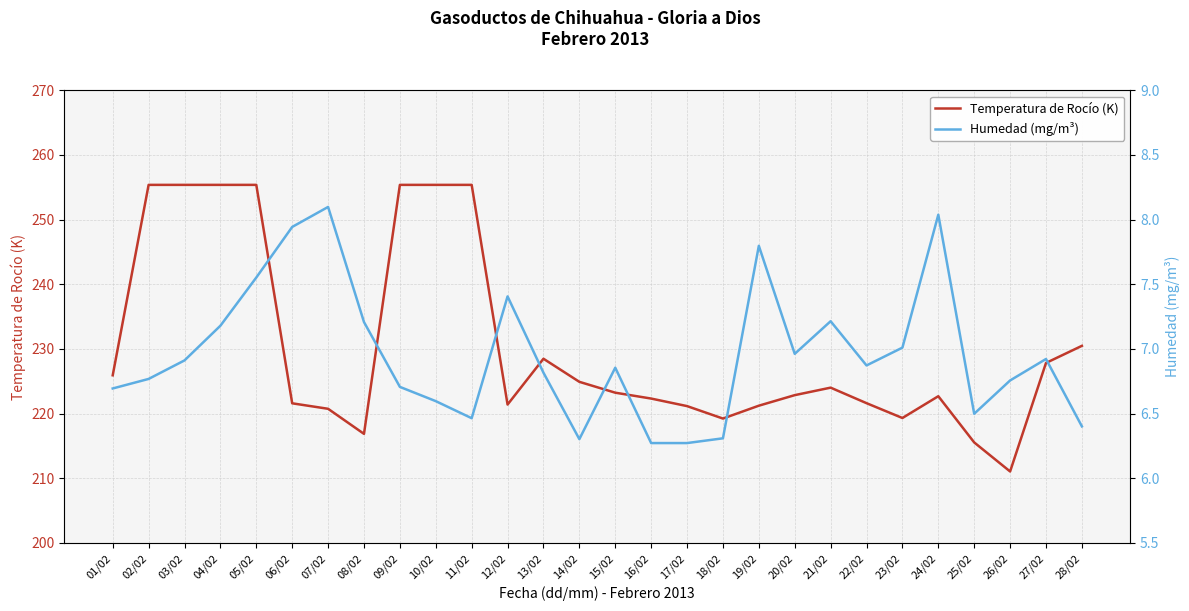

List the series in order of their peak value, lowest first.

Humedad (mg/m³), Temperatura de Rocío (K)